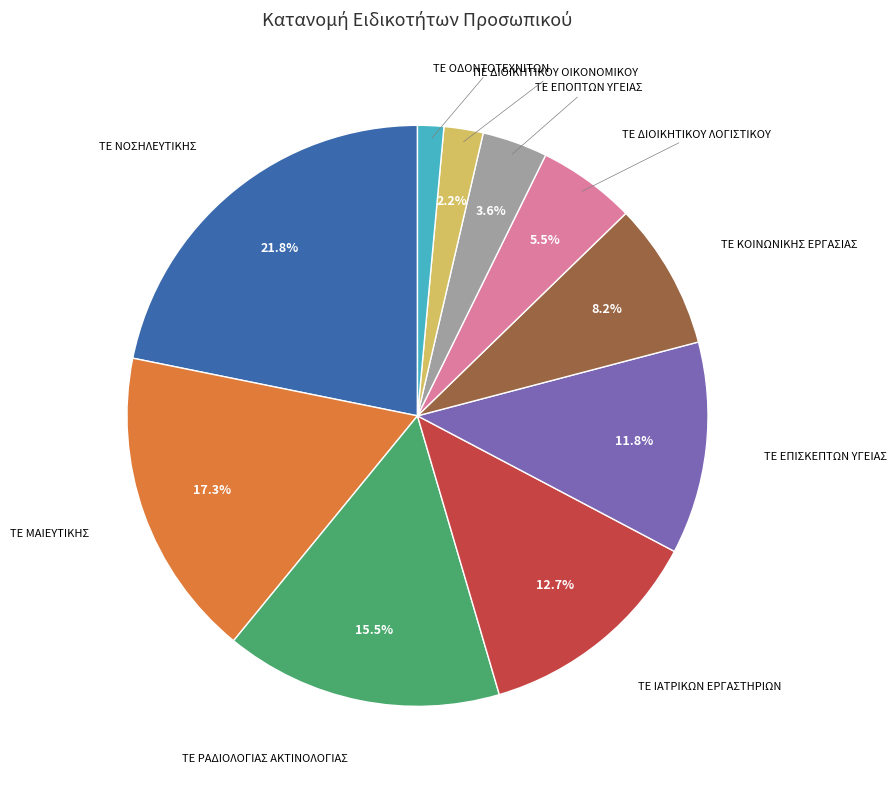

To the nearest percent, what percentage of the pie is ΤΕ ΕΠΙΣΚΕΠΤΩΝ ΥΓΕΙΑΣ?

12%